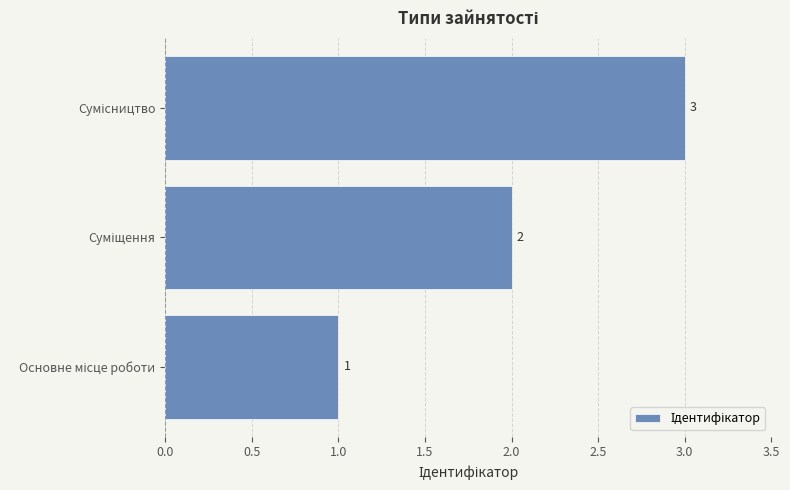

What is the maximum value shown in the chart?

3